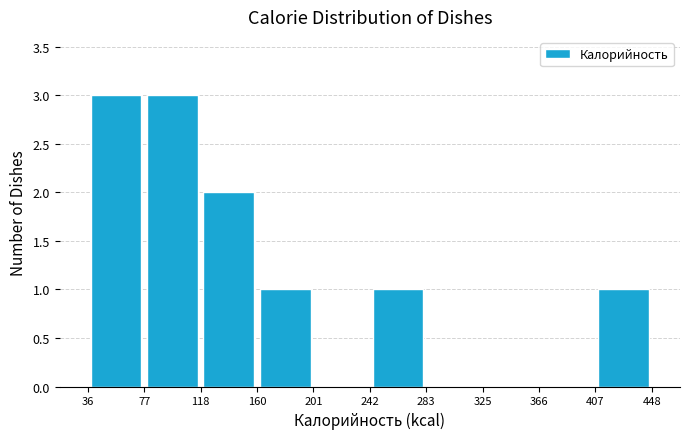

Reading left to right, list every bar in this chart as the range it spans on the x-axis followed by its height. The values are not printed on the chart, so give them approximately, as read against the axis.

36 to 77: 3
77 to 118: 3
118 to 160: 2
160 to 201: 1
201 to 242: 0
242 to 283: 1
283 to 325: 0
325 to 366: 0
366 to 407: 0
407 to 448: 1